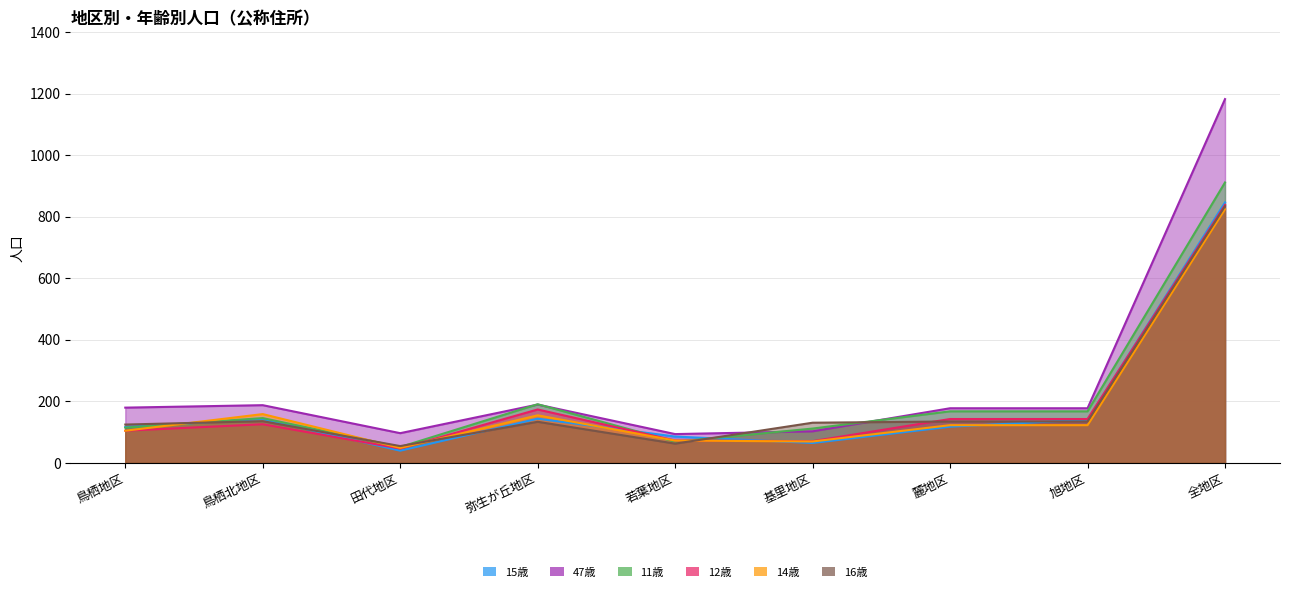

What is the average value of the 15歳 series?

188